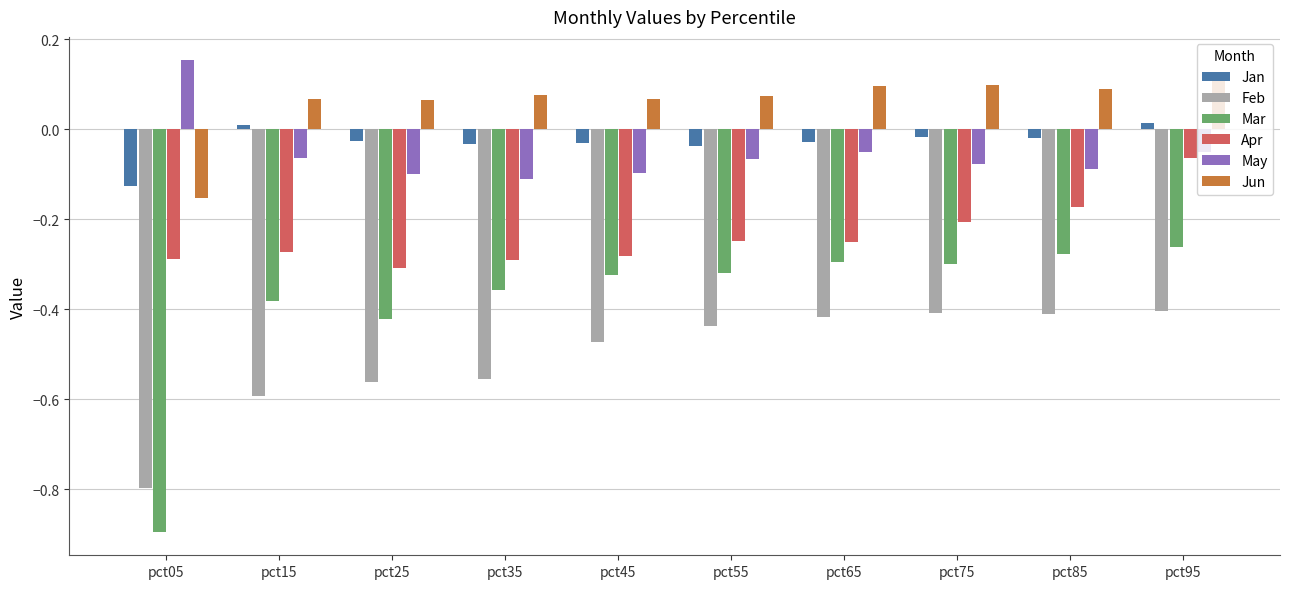

What is the difference between the maximum and minimum values in the May series?

0.3